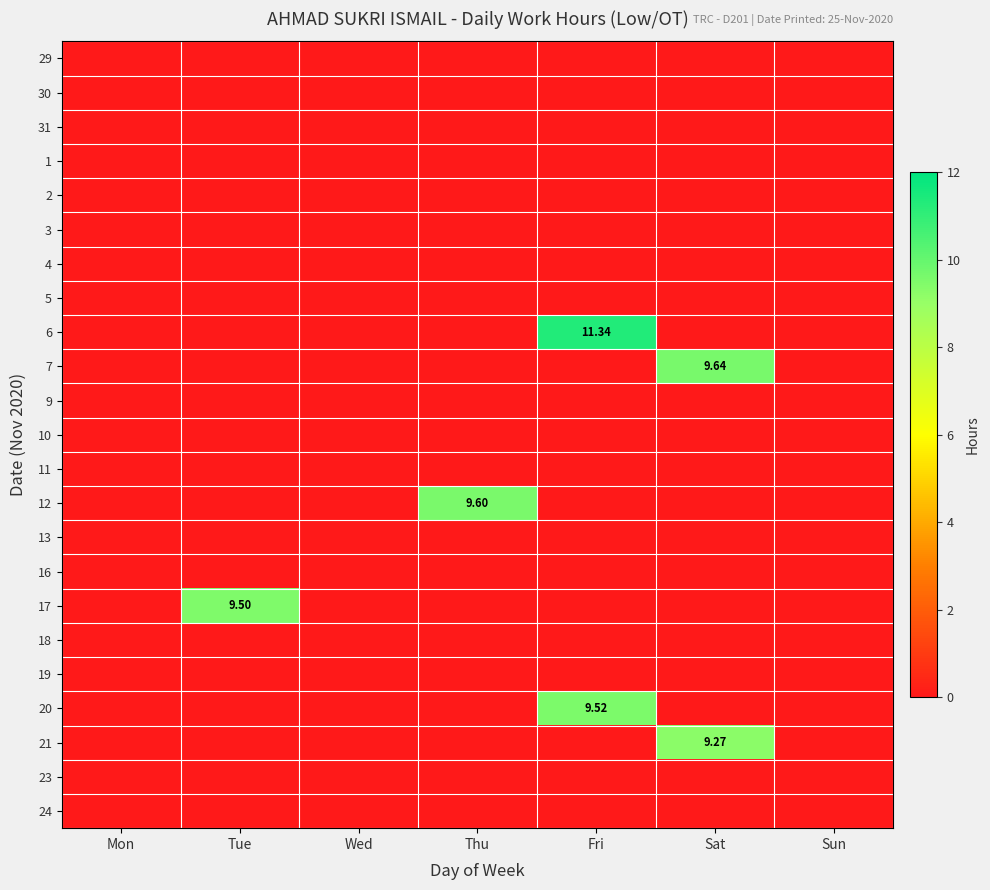

How many data points does each series have?

7